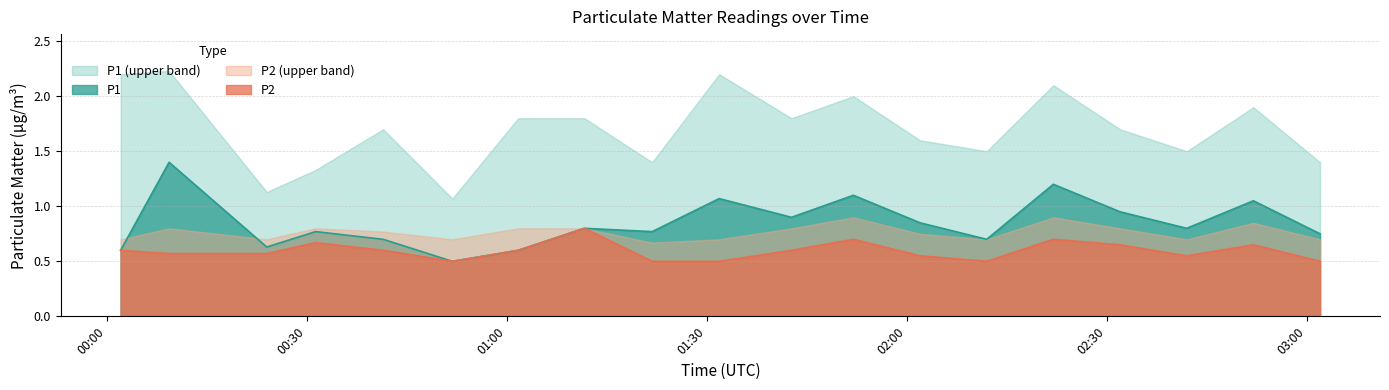

Rank the series by their maximum value, from highest to lowest.

P1 (upper band), P1, P2 (upper band), P2